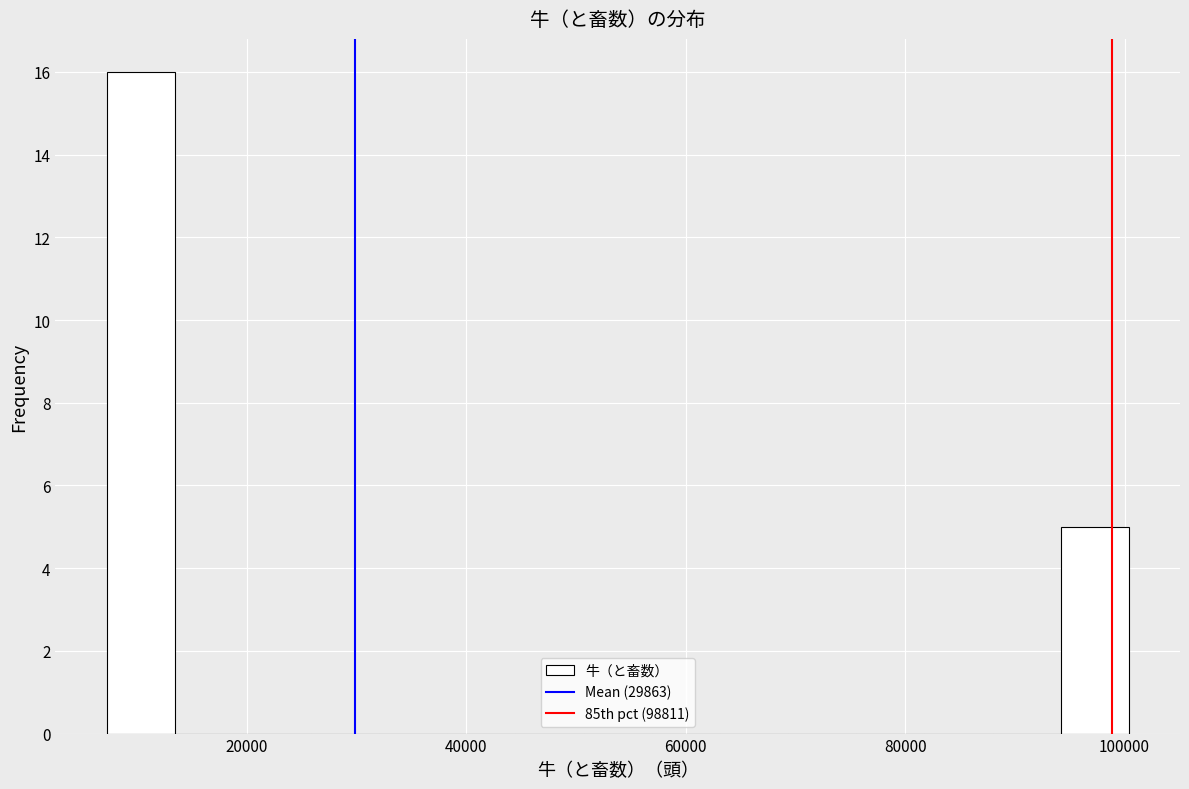

Around what value on the x-axis is the tallest bar? Give the approximate position of its centre, as read against the axis.

10000